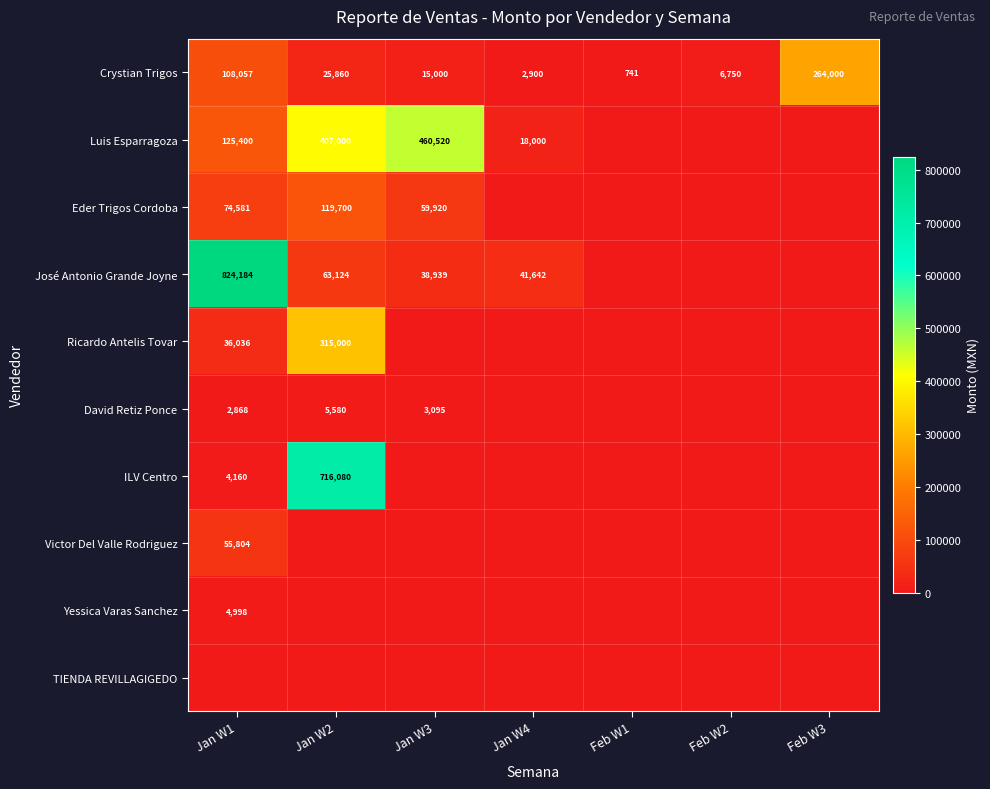

The value of Crystian Trigos at Feb W2 is 6750. True or false?

True